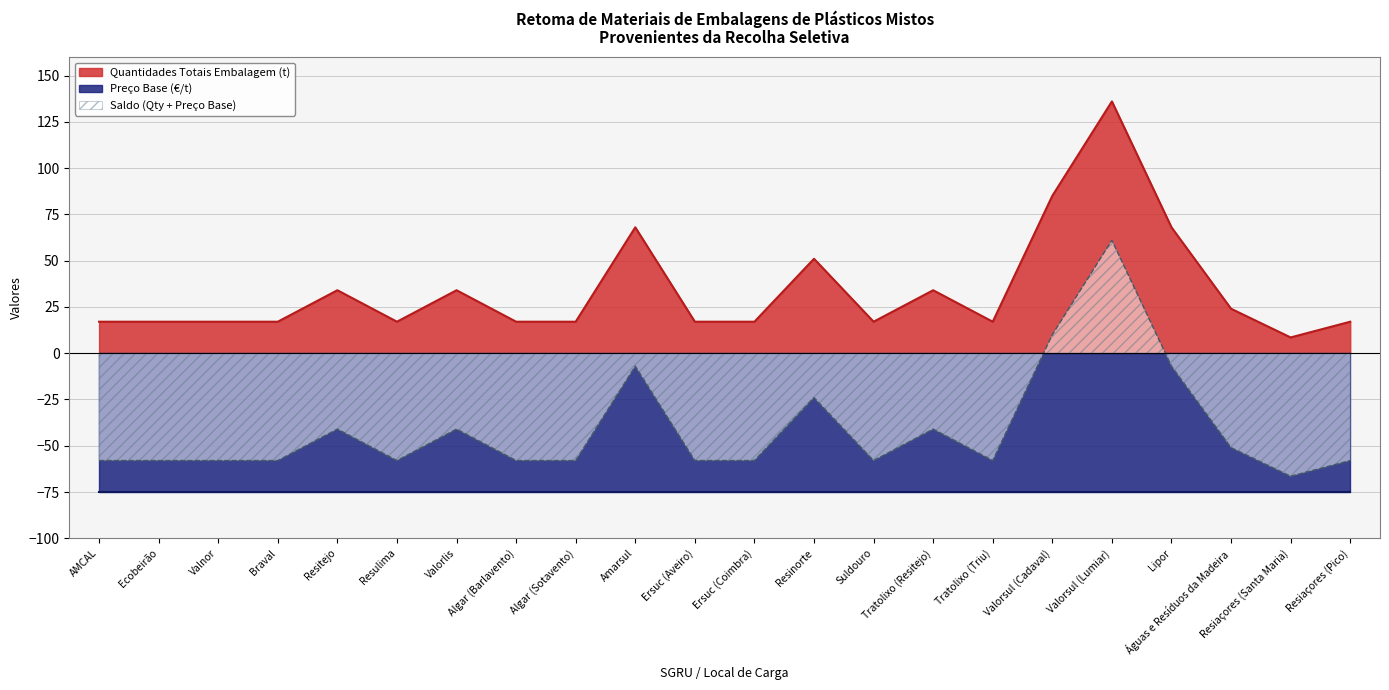

What value does the data have at Tratolixo (Triu)?

17.0